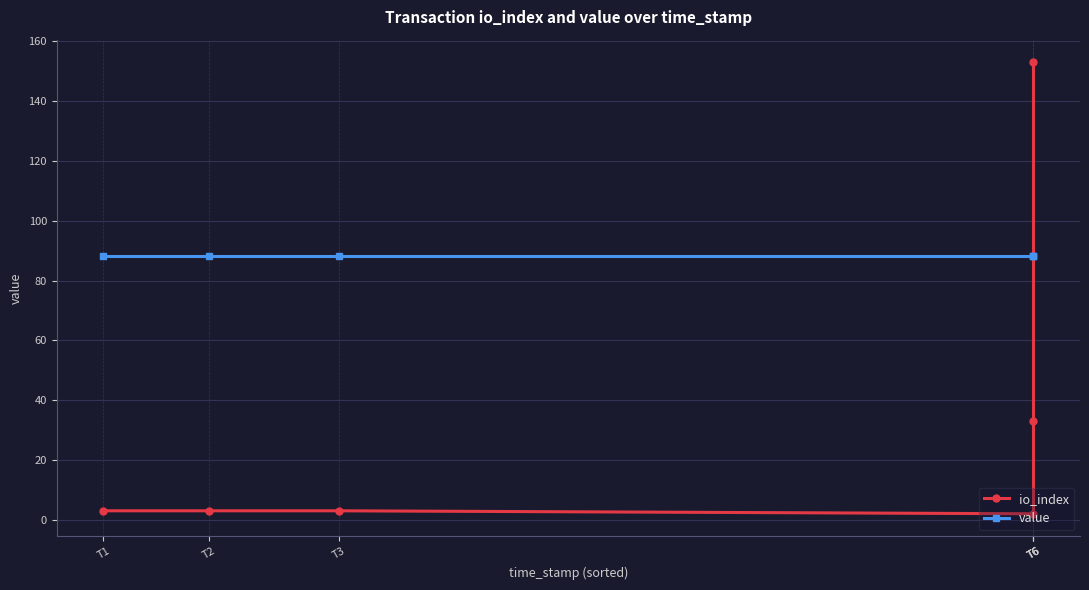

How many times do io_index and value cross each other?

1